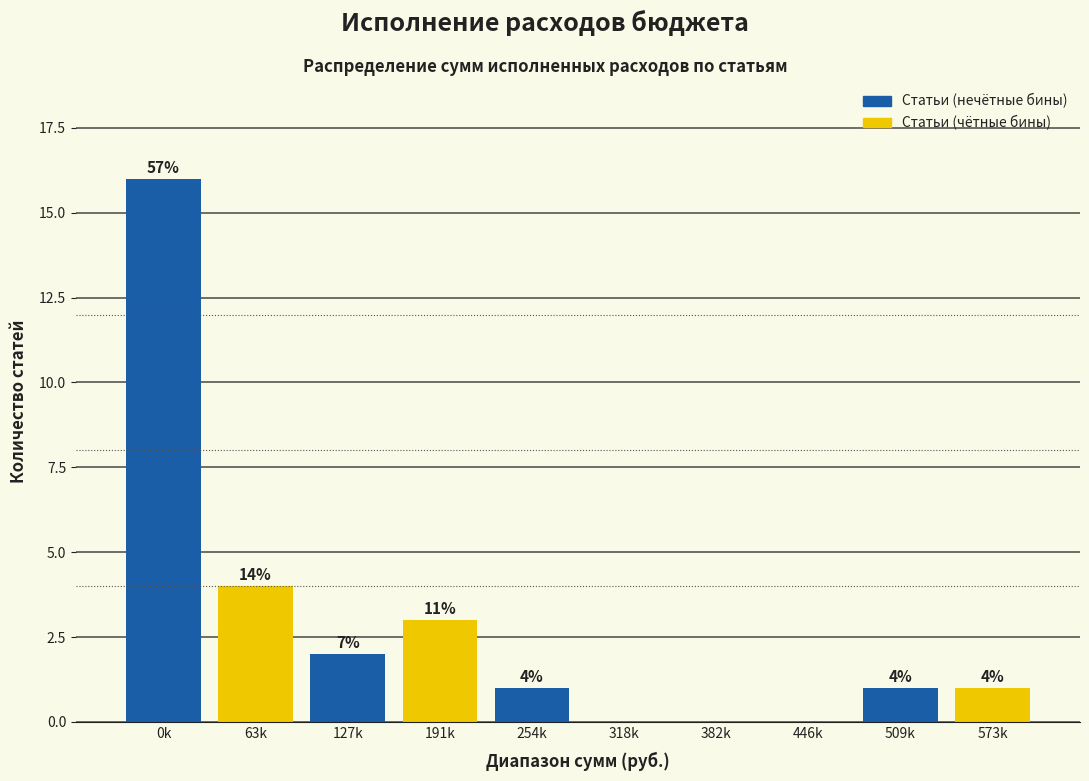

Are the bars horizontal?

No